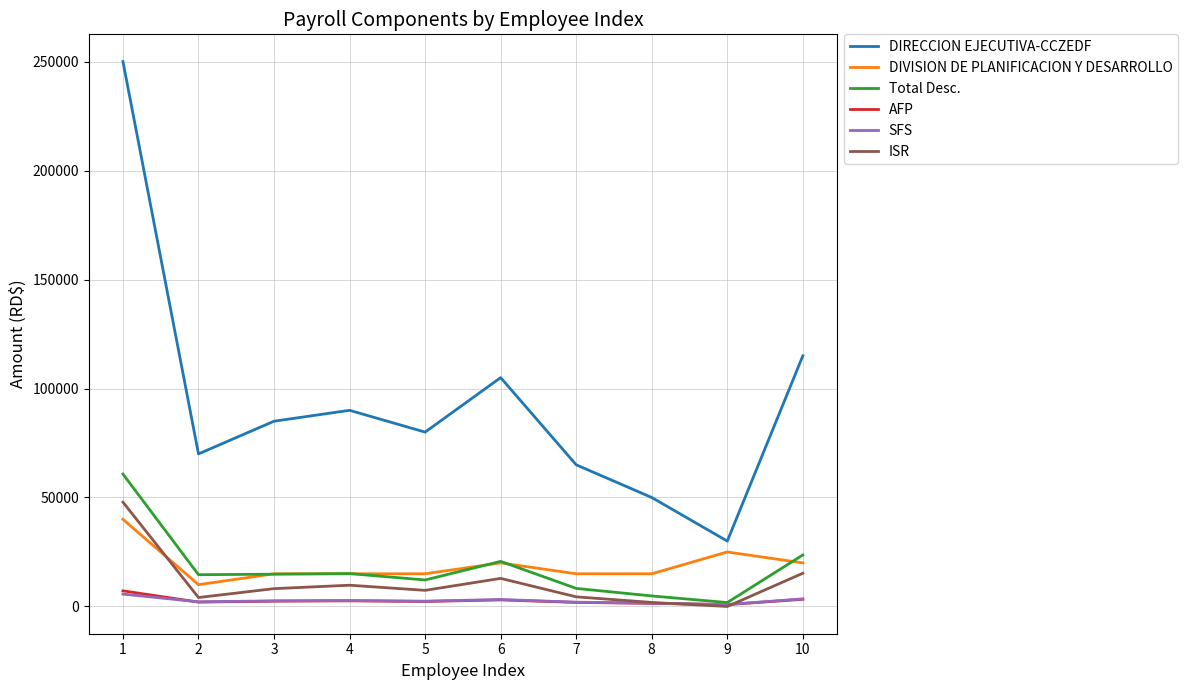

At which label does SFS first exceed 2584?

1